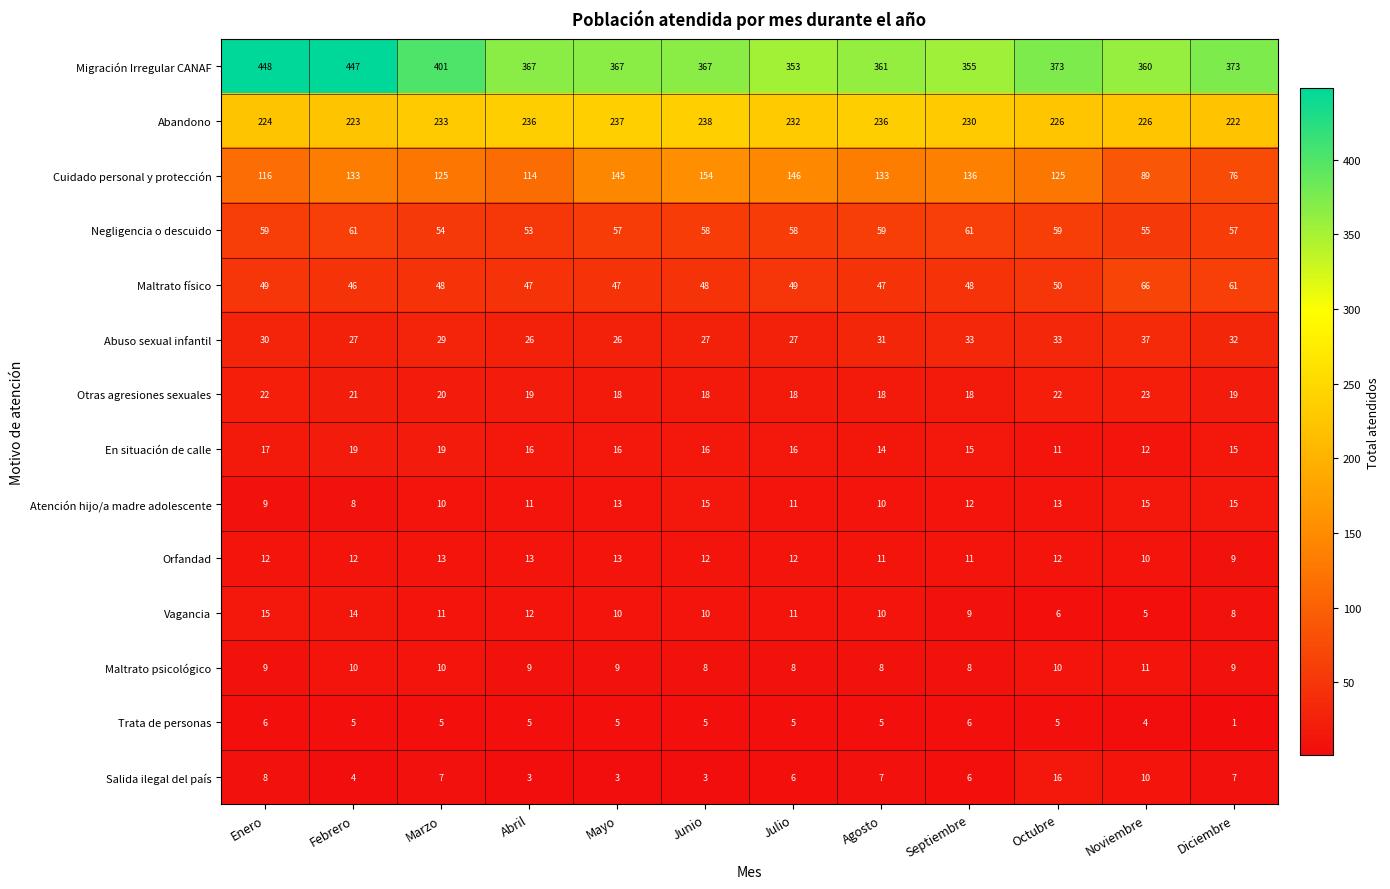

Rank the series at Junio from lowest to highest value.

Salida ilegal del país, Trata de personas, Maltrato psicológico, Vagancia, Orfandad, Atención hijo/a madre adolescente, En situación de calle, Otras agresiones sexuales, Abuso sexual infantil, Maltrato físico, Negligencia o descuido, Cuidado personal y protección, Abandono, Migración Irregular CANAF